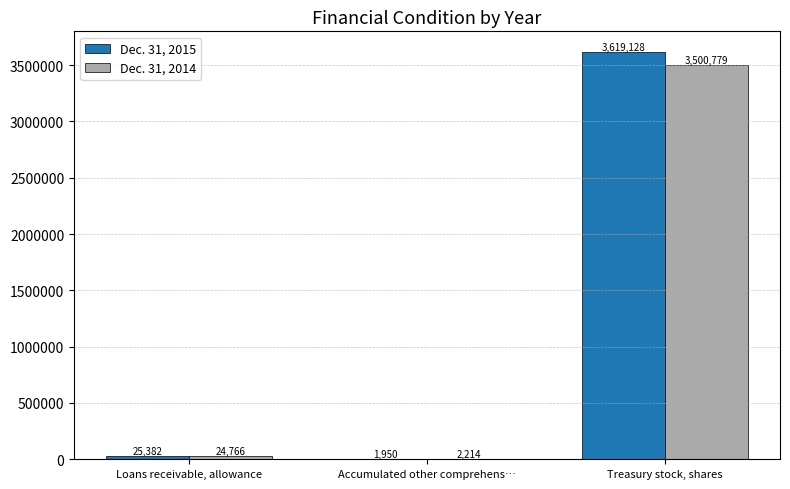

What is the approximate value of Dec. 31, 2014 at Treasury stock, shares?

3500779